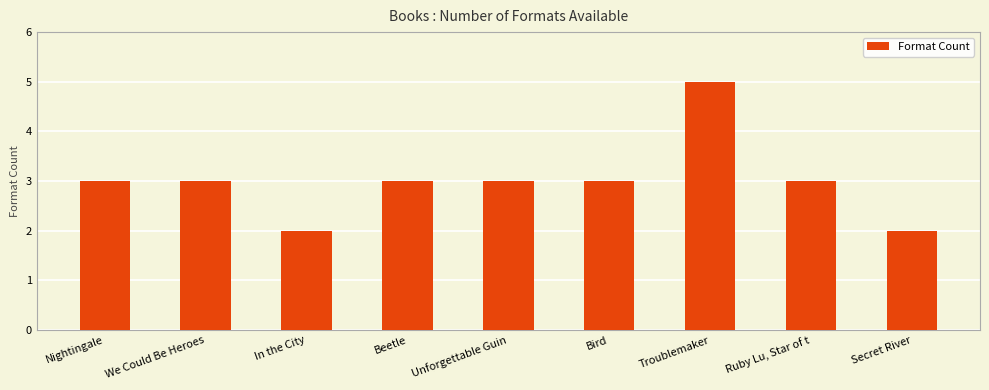

Reading left to right, extract all data points from this chart.

Nightingale=3	We Could Be Heroes=3	In the City=2	Beetle=3	Unforgettable Guin=3	Bird=3	Troublemaker=5	Ruby Lu, Star of t=3	Secret River=2